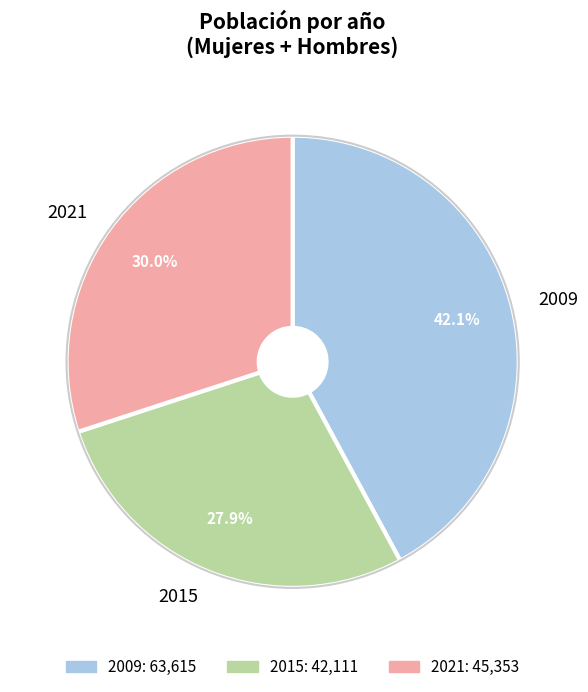

To the nearest percent, what portion does 2009 represent?

42%